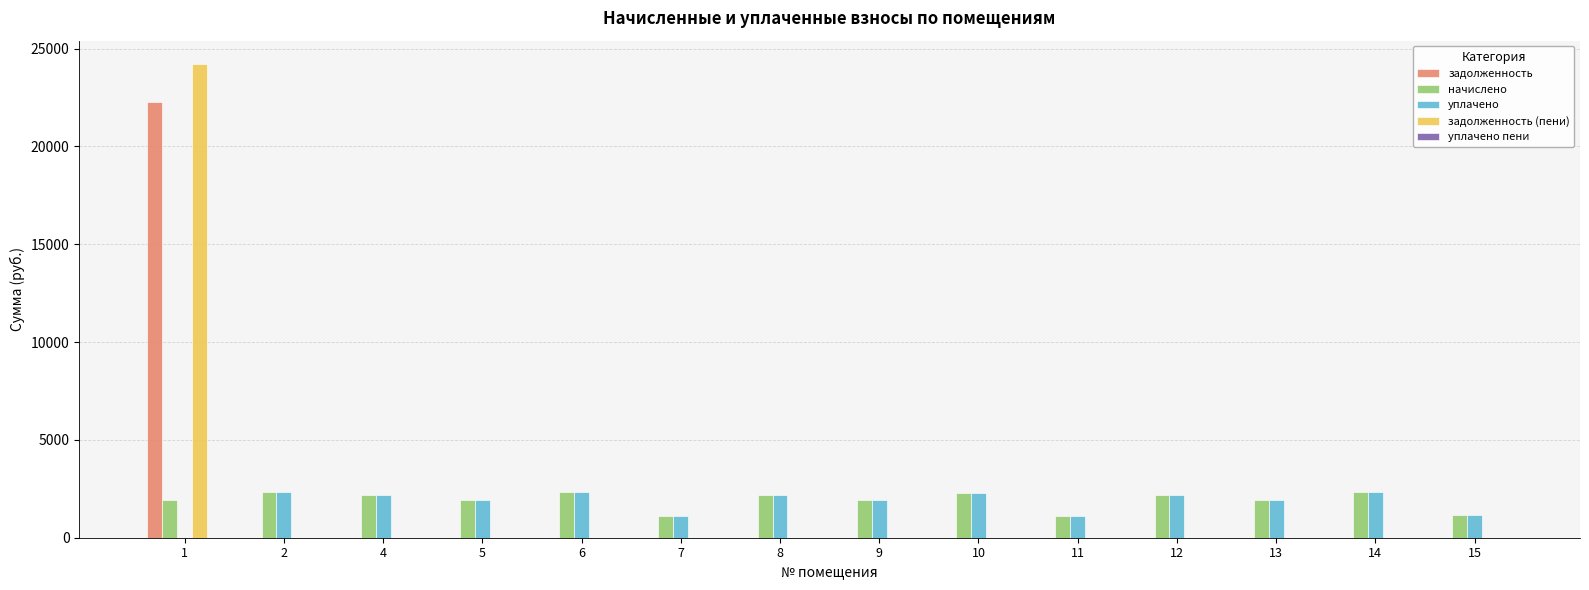

What is the total value across all series at 13?

3893.5